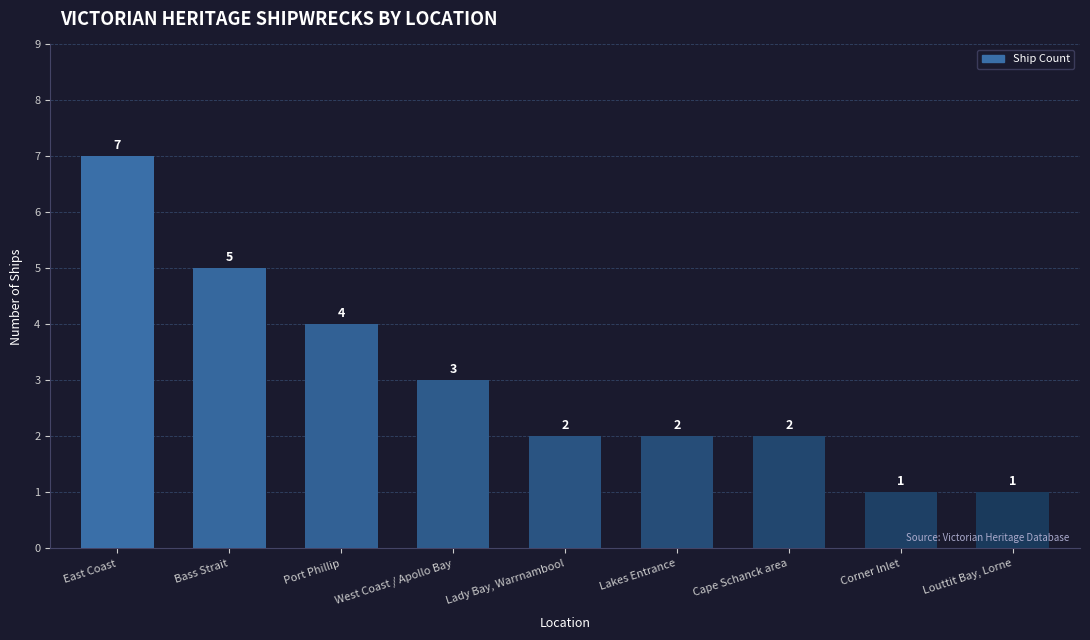

The chart shows a value of 5 at Bass Strait. True or false?

True